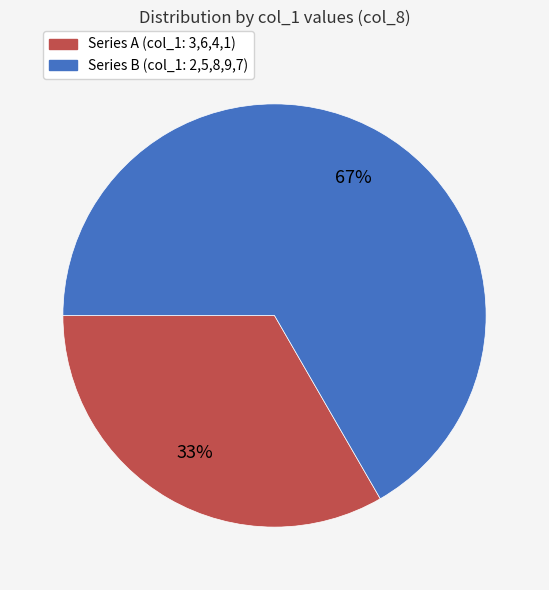

Do Series A (col_1: 3,6,4,1) and Series B (col_1: 2,5,8,9,7) together represent more than half of the pie?

Yes